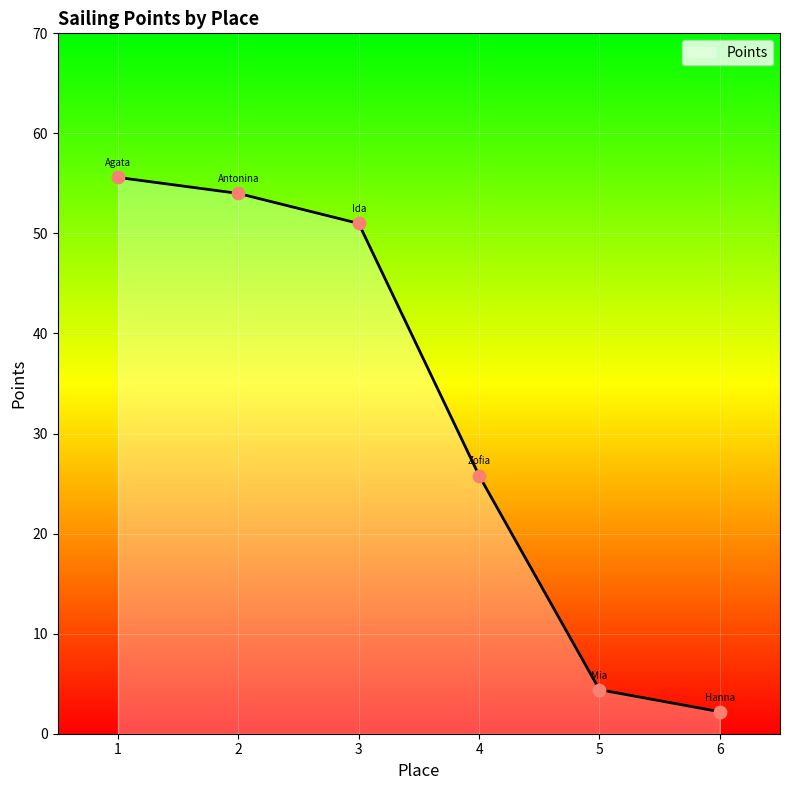

What is the change in value from 2 to 6?

-51.8